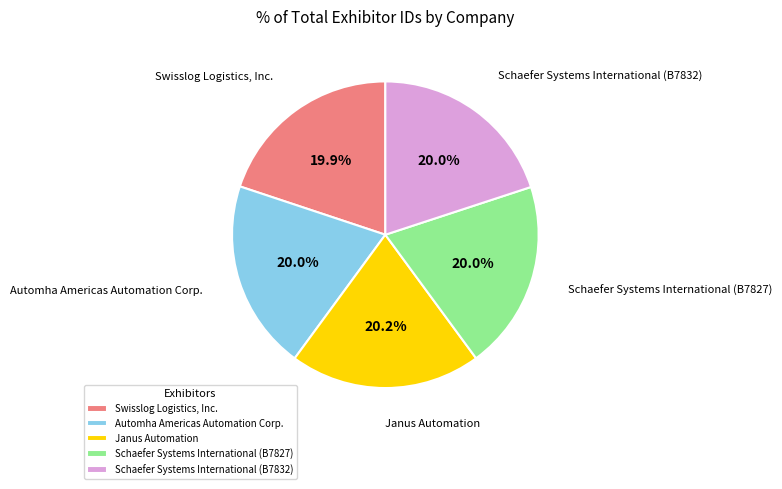

What is the ratio of the value at Schaefer Systems International (B7832) to the value at Automha Americas Automation Corp.?

1.0